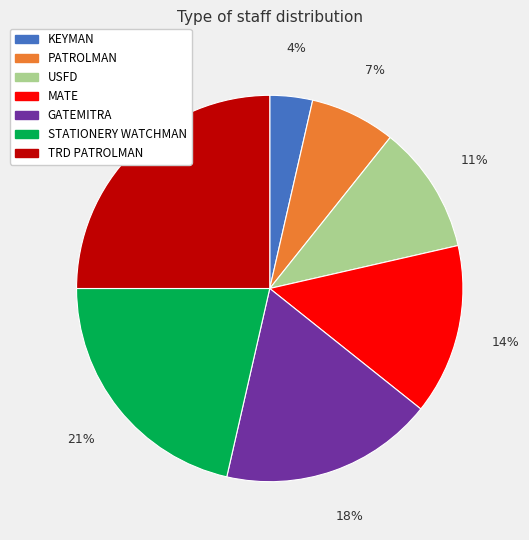

Is the sum of KEYMAN and PATROLMAN greater than half?

No